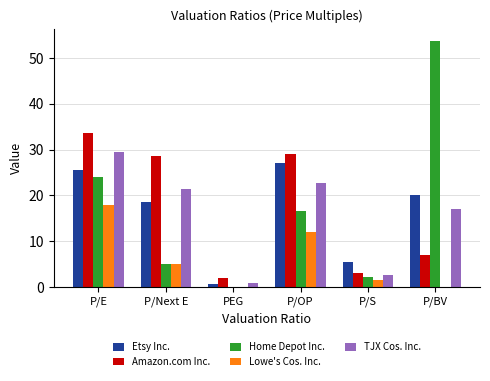

Where does the Amazon.com Inc. series first go above 28?

P/E